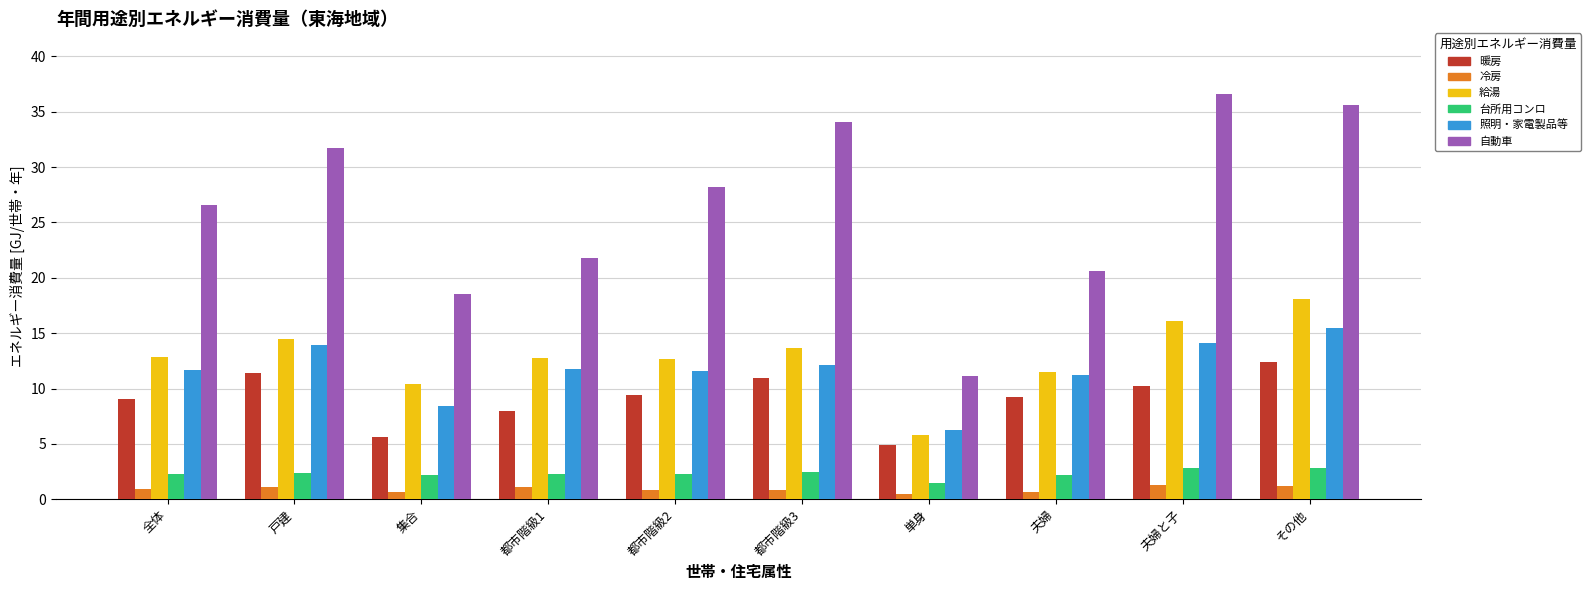

What is the label of the 6th bar from the left?

都市階級3